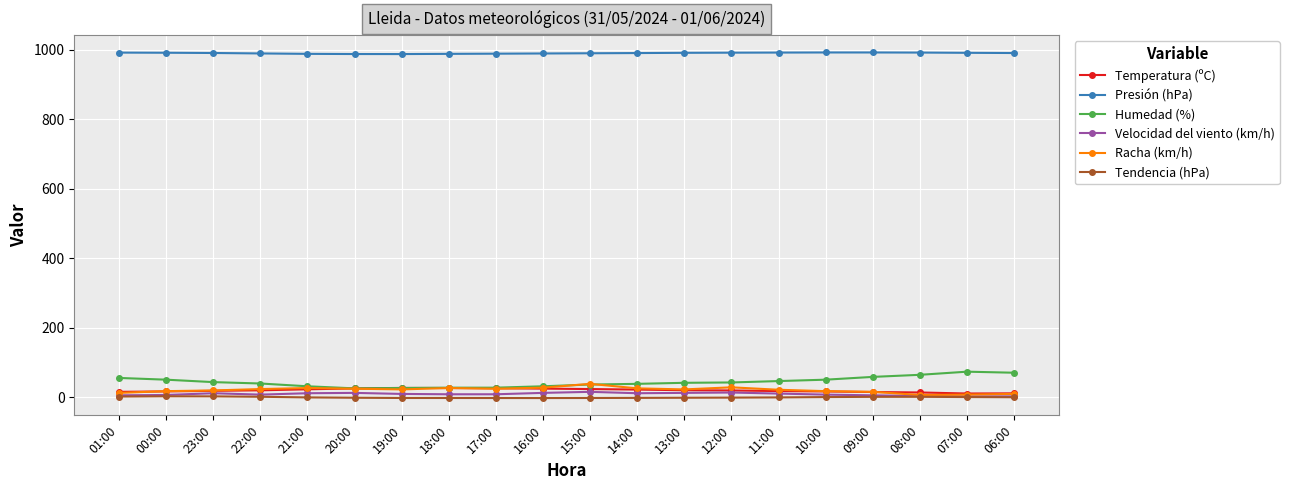

What is the sum of all Humedad (%) values?

892.0